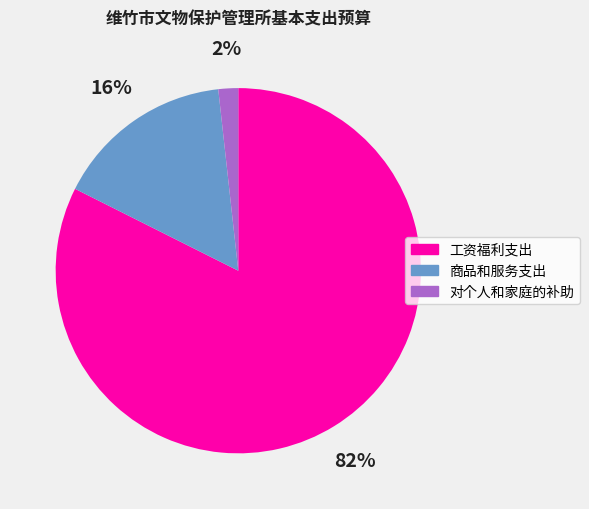

Does any single category account for the majority?

Yes